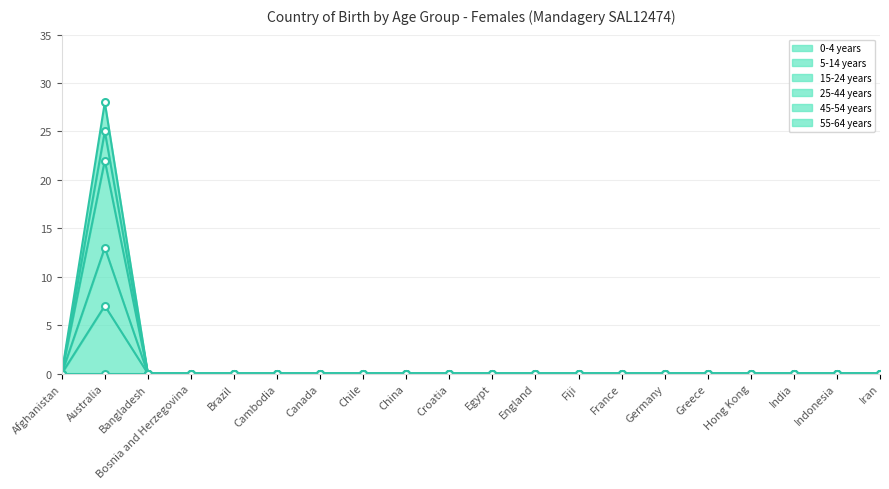

The value at Australia is 13. True or false?

True